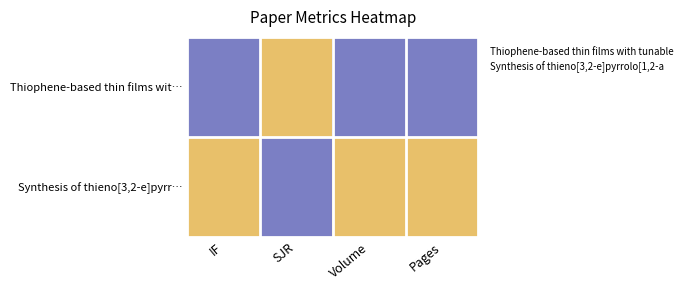

Reading right to left, what are all the values shown in this chart?

Thiophene-based thin films wit…: Pages=0	Volume=0	SJR=1	IF=0
Synthesis of thieno[3,2-e]pyrr…: Pages=1	Volume=1	SJR=0	IF=1